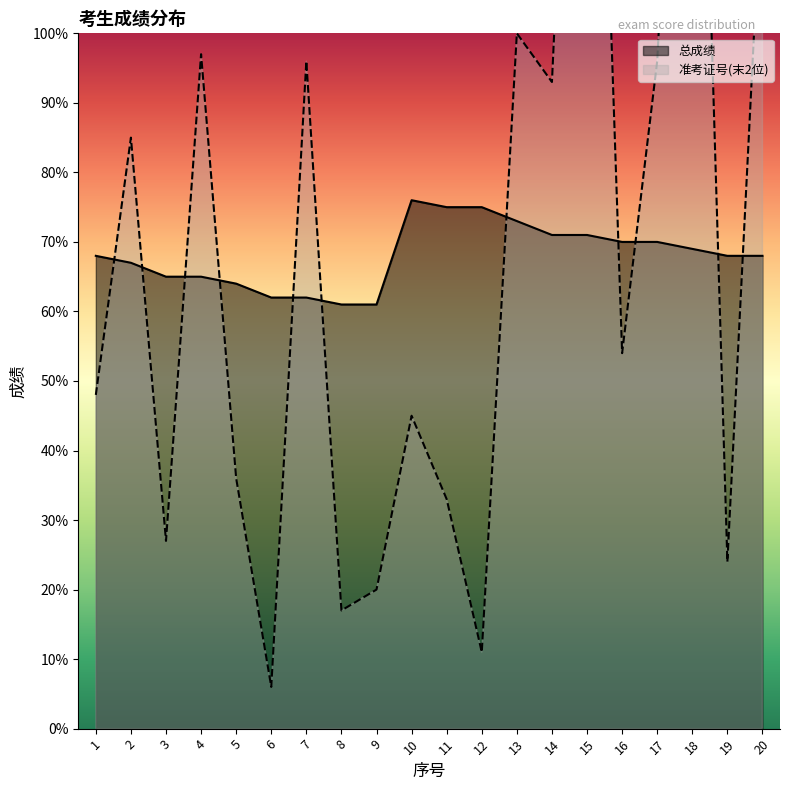

In 准考证号_scaled, how many points are lower than both neighbors (excluding endpoints)?

7